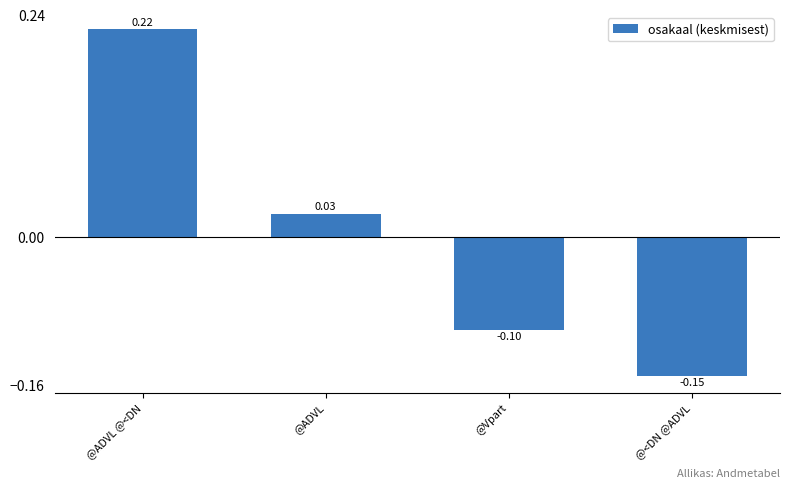

At which label is the value closest to 0?

@ADVL